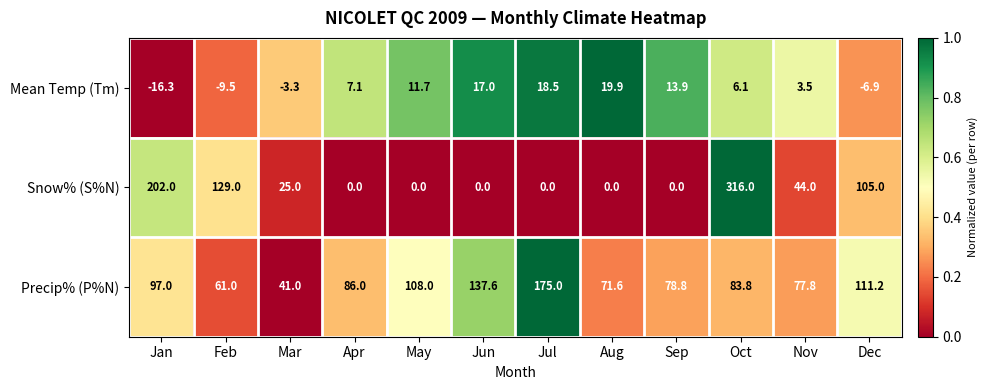

What is the total value across all series at Jun?

154.6